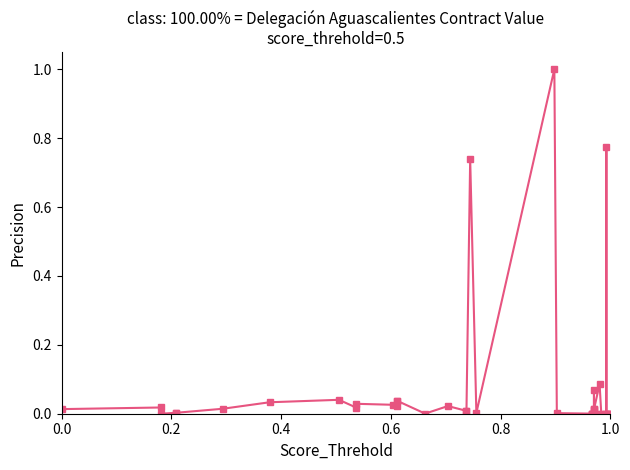

Reading left to right, extract all data points from this chart.

0.0	0.0	0.0	0.0	0.0	0.0	0.0	0.0	0.0	0.0	0.0	0.0	0.0	0.0	0.0	0.0	0.0	0.0	0.7	0.0	1.0	0.0	0.0	0.0	0.0	0.0	0.0	0.1	0.0	0.0	0.1	0.0	0.0	0.0	0.8	0.0	0.0	0.0	0.0	0.0